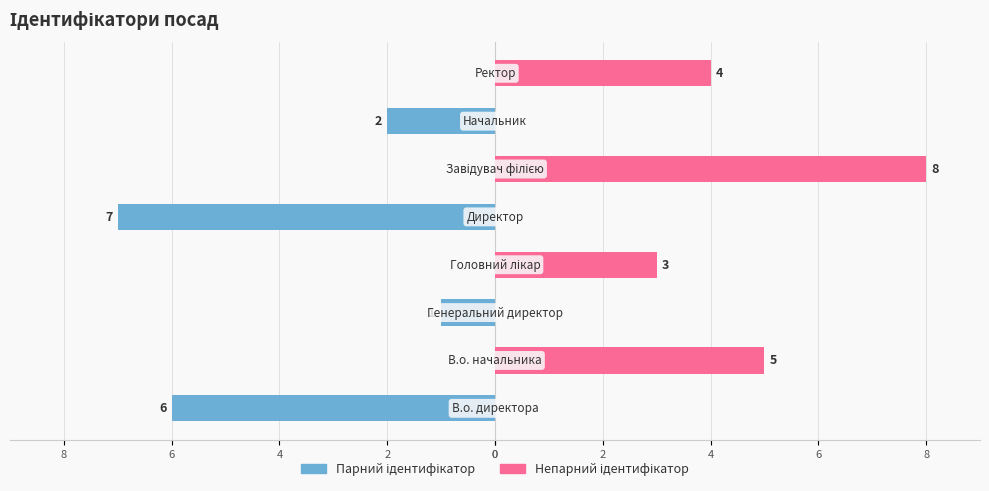

What are all the series names shown in the legend?

Парний ідентифікатор, Непарний ідентифікатор